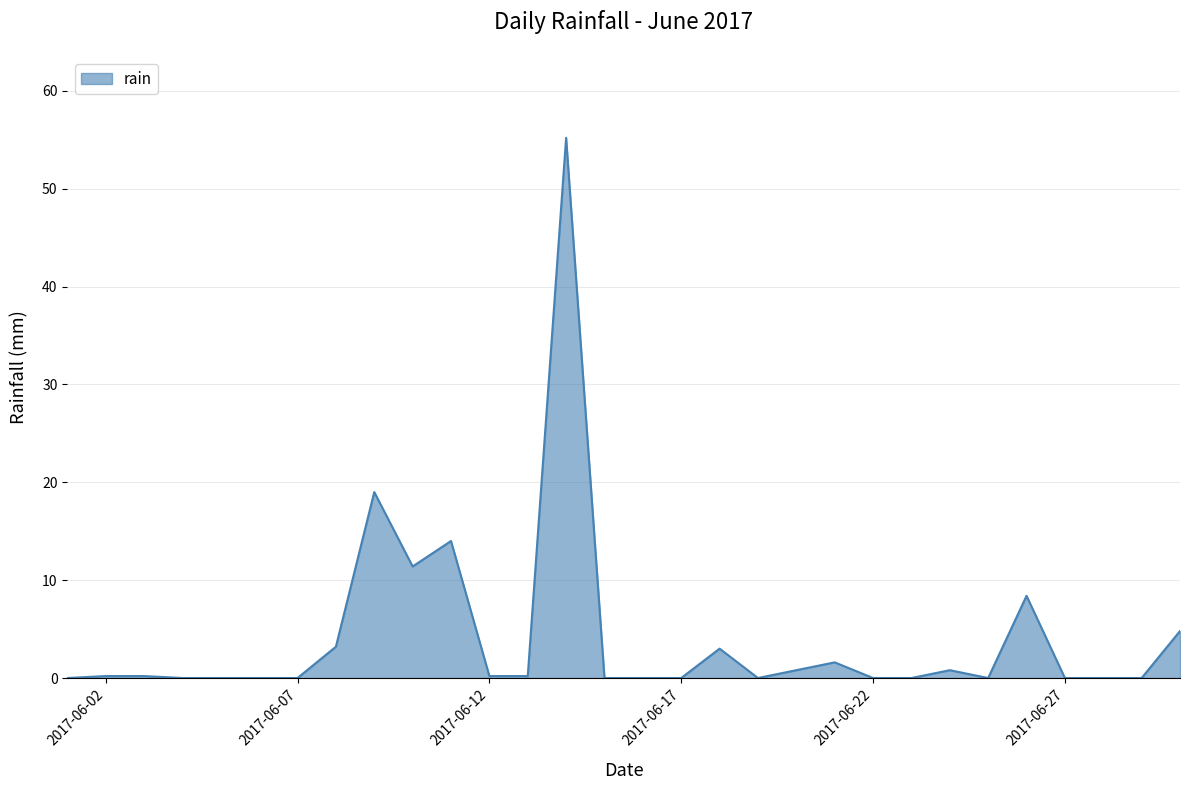

True or false: there are more than 1 points higher than both neighbors.

True